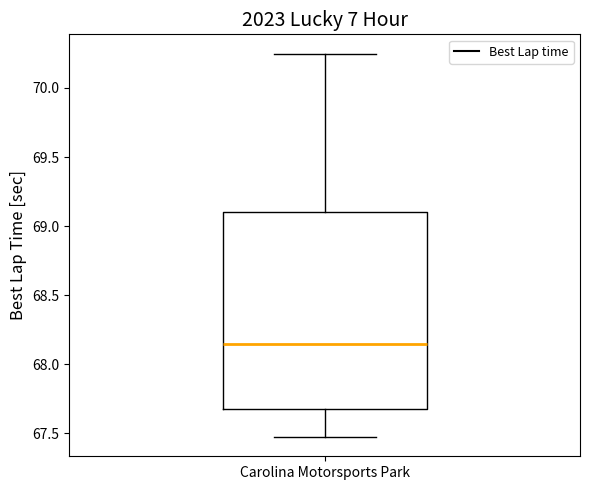

Transcribe this box plot: give where the median line is, the range the box spans, and where the two whiskers end, as read against the y-axis. The values are not printed on the chart, so give them approximately, as read against the axis.

median 68.15, box 67.70 to 69.10, whiskers 67.45 to 70.25